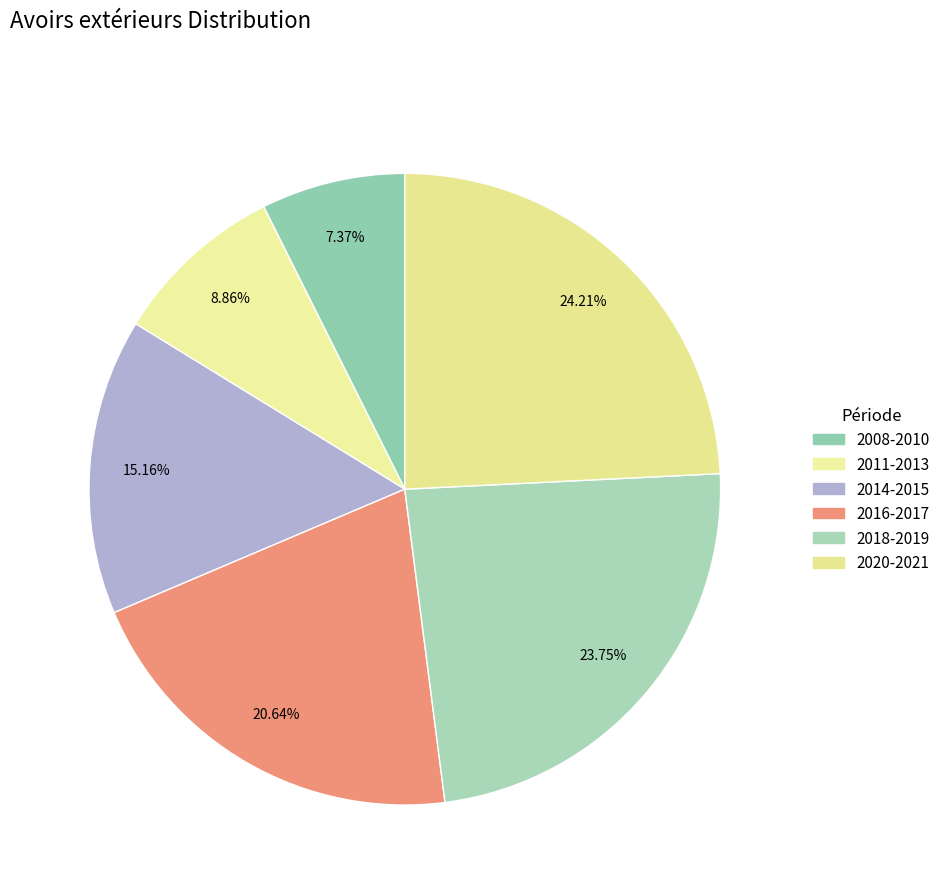

Count the number of slices in the pie.

6